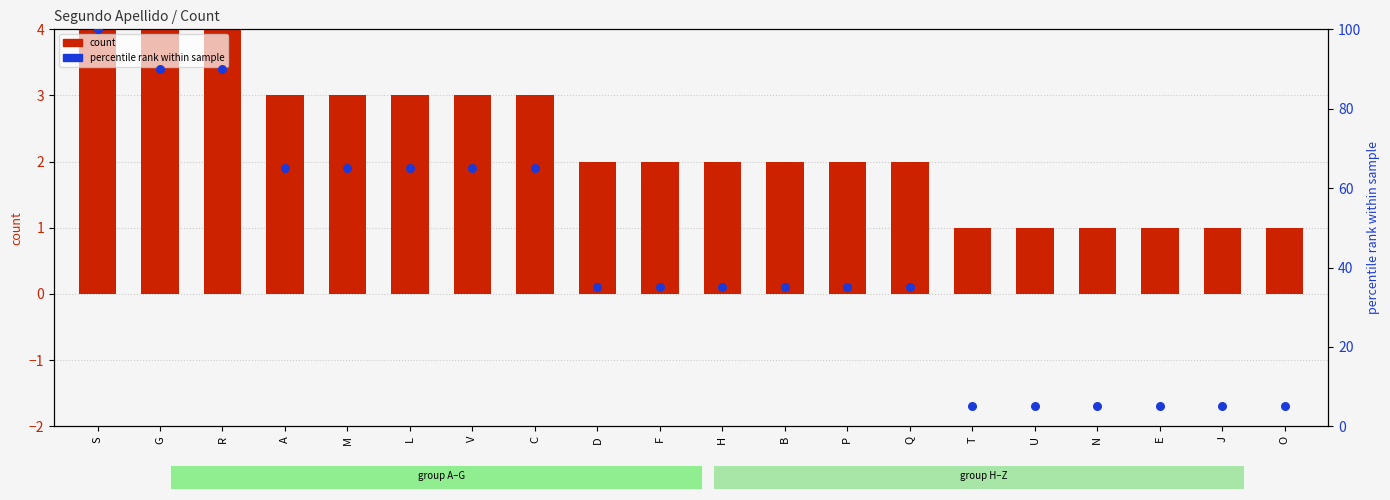

What are all the series names shown in the legend?

count, percentile rank